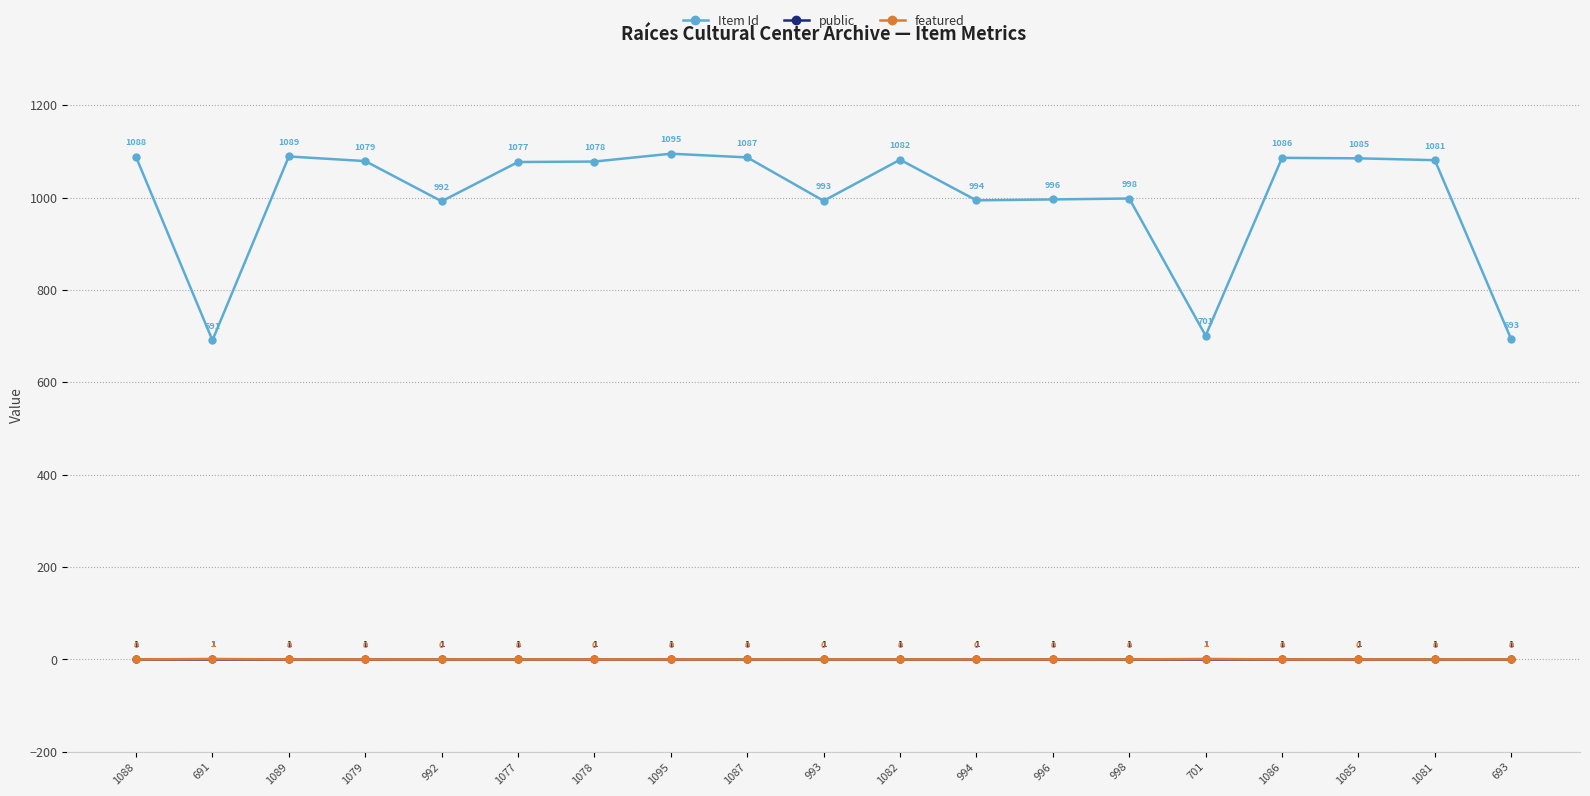

What are all the series names shown in the legend?

Item Id, public, featured